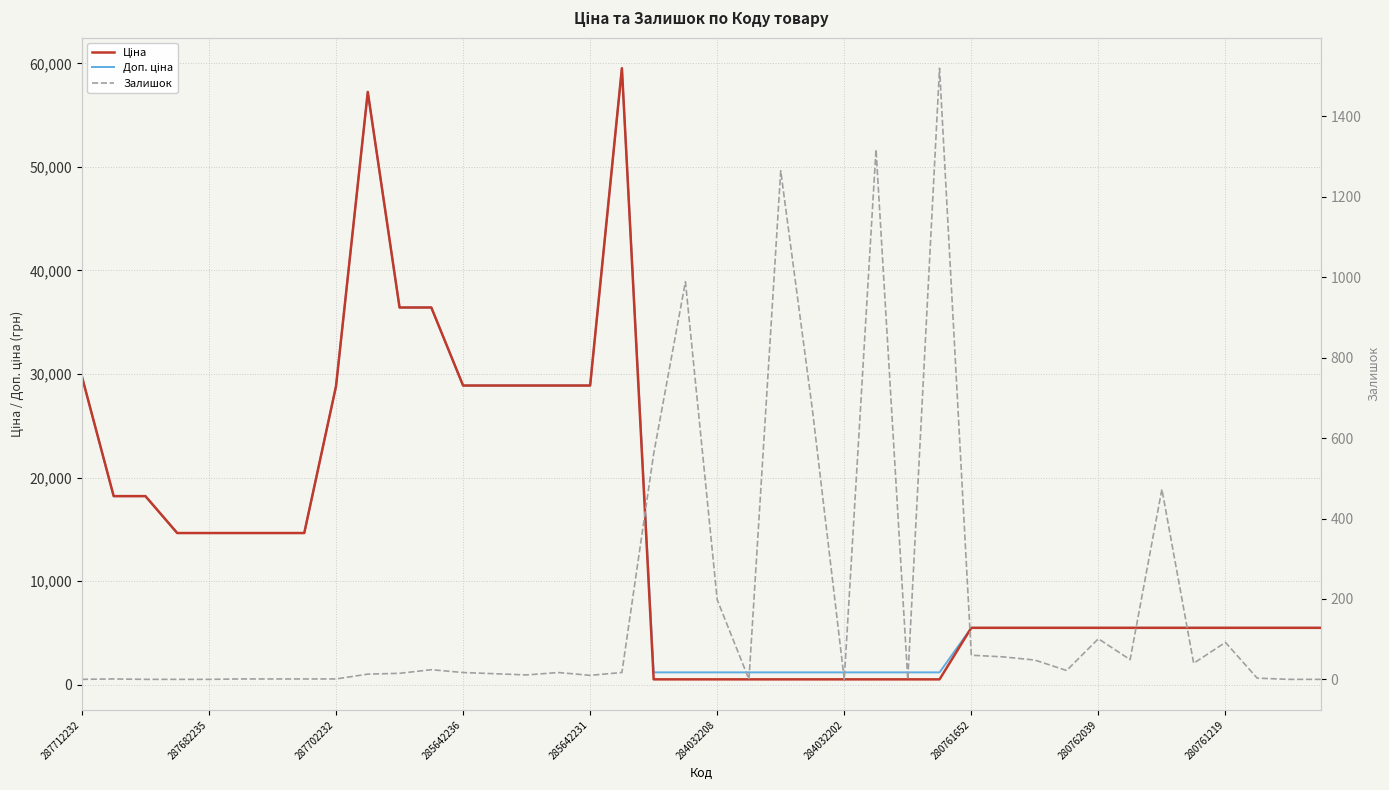

Is the value of Ціна at 30 greater than the value of Залишок at 13?

Yes